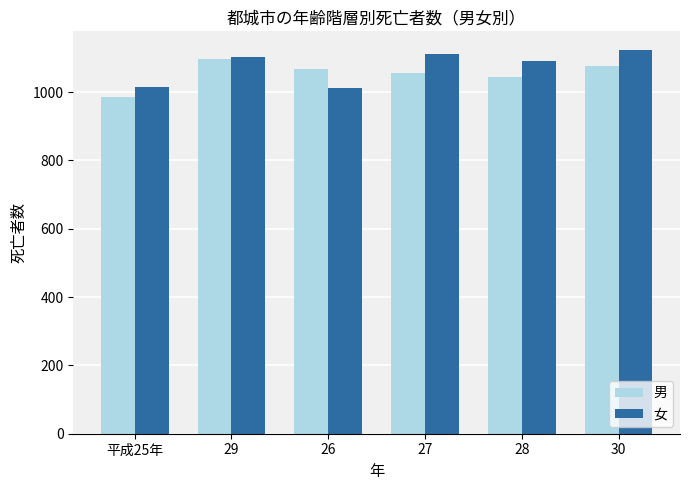

What position from the right is 26?

4